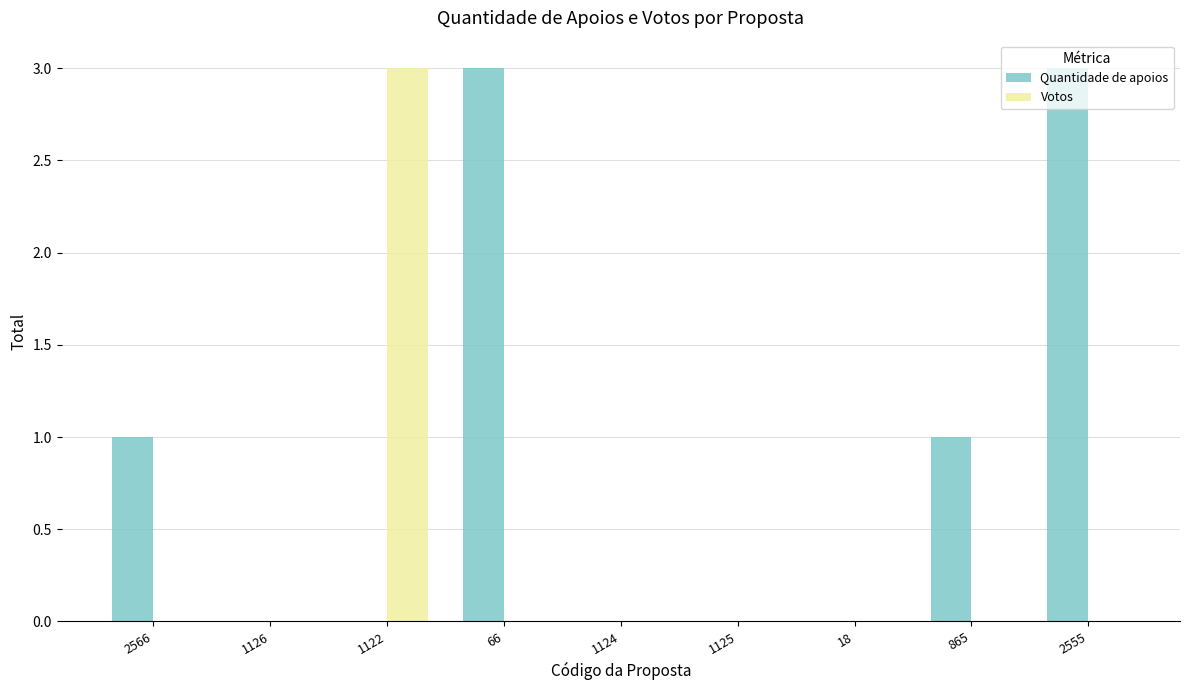

Is the value of Quantidade de apoios at 2555 greater than the value of Votos at 1125?

Yes